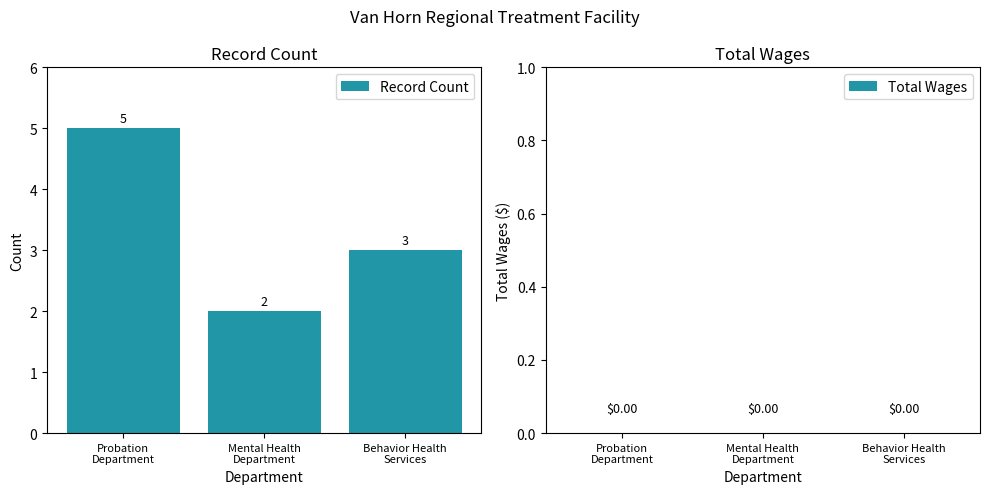

Between Probation
Department and Mental Health
Department, which is larger?

Probation
Department